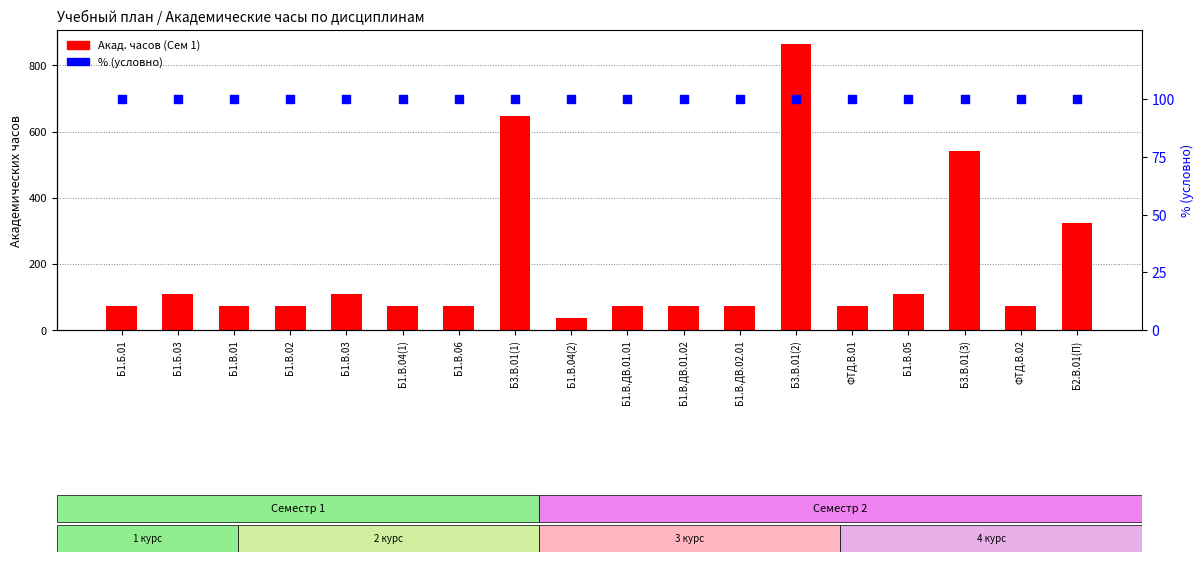

Which series has the widest spread of Y values?

Сем 1 (часов)